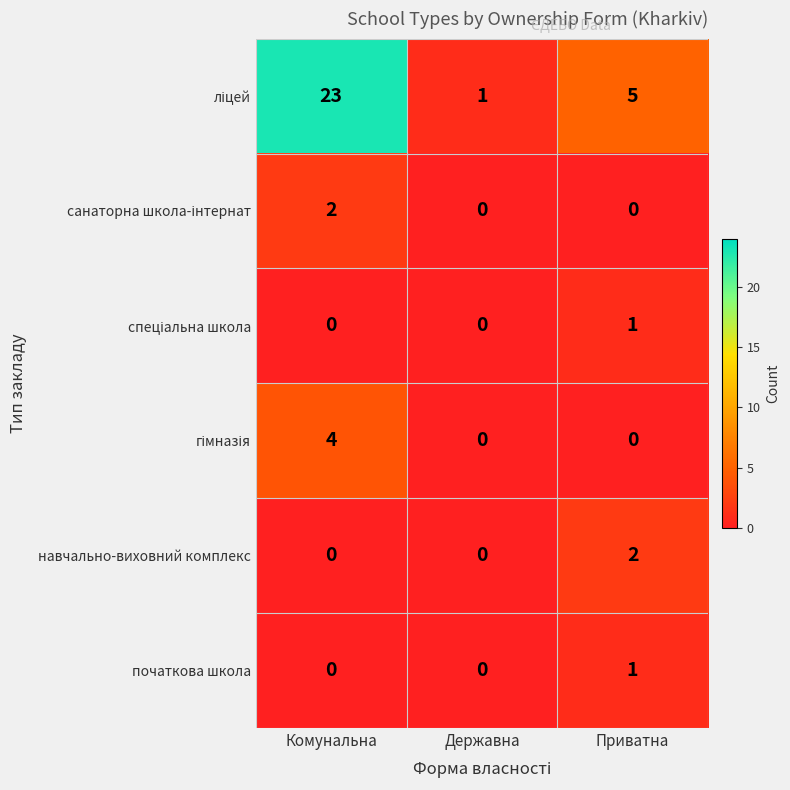

What is the greatest value displayed?

23